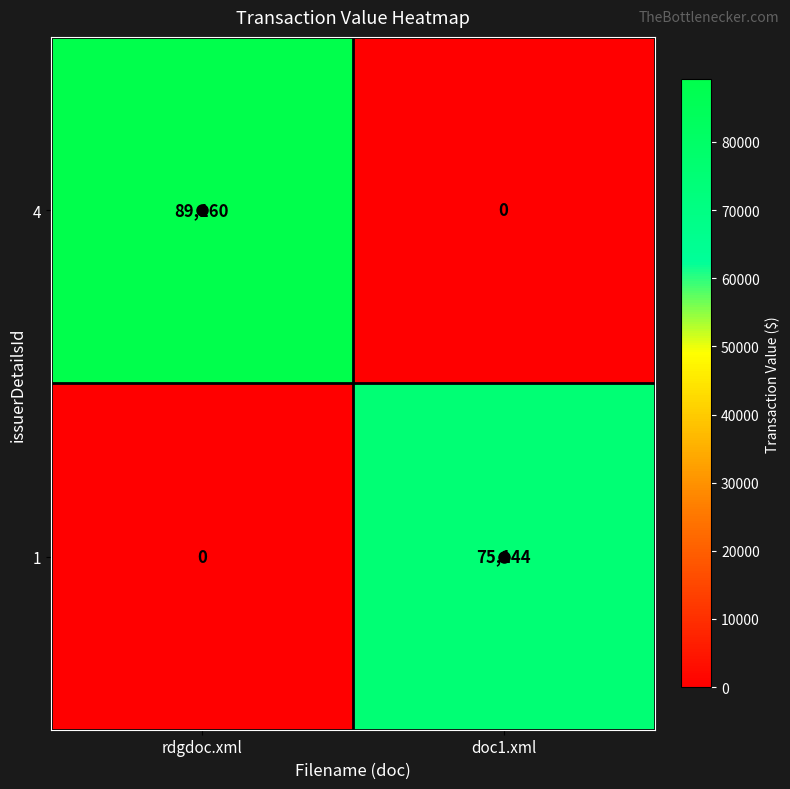

At how many categories does at least one series exceed 3044?

2